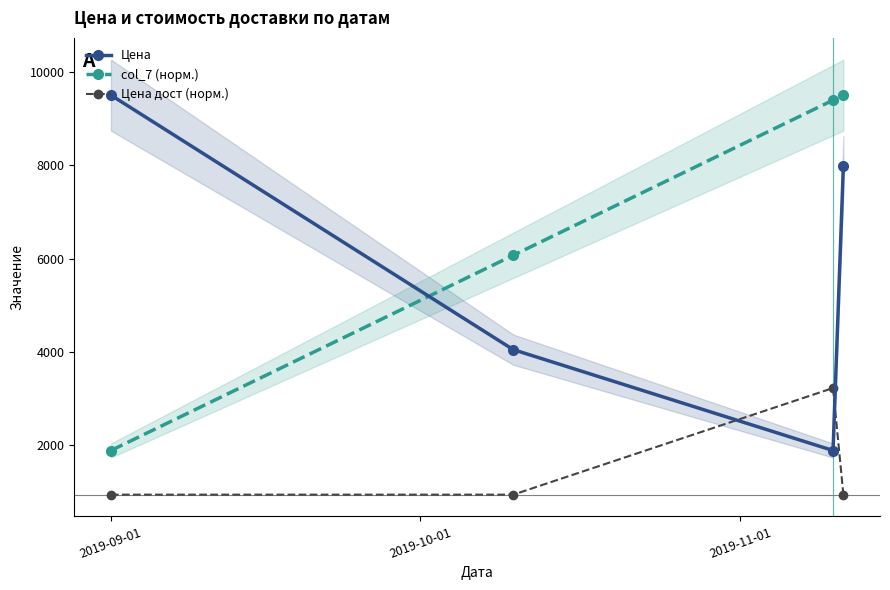

How many lines are shown in the chart?

3